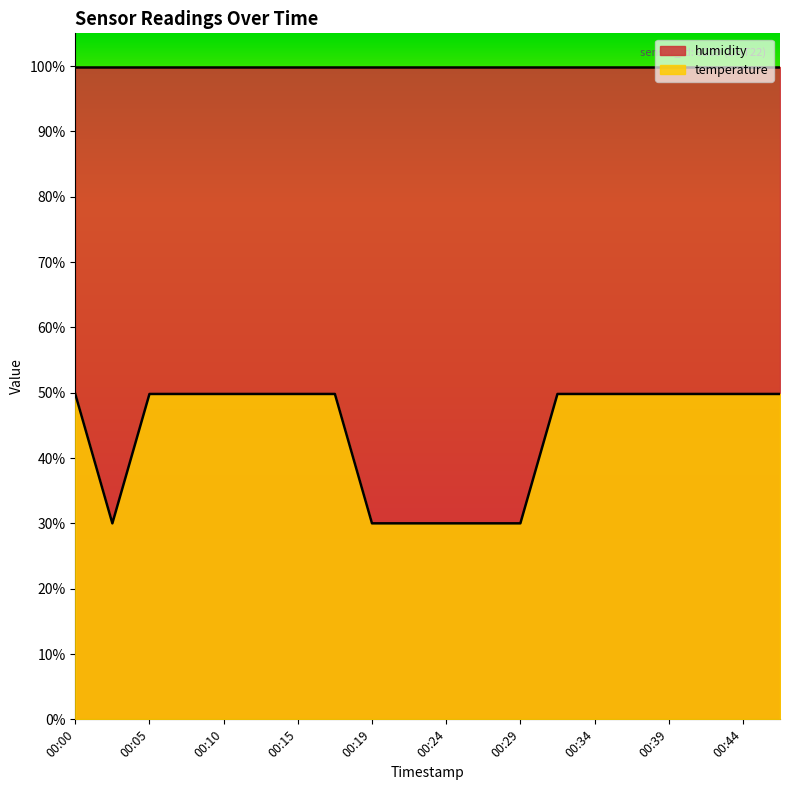

Reading right to left, list all the values displayed in this chart.

49.8	49.8	49.8	49.8	49.8	49.8	49.8	30.0	30.0	30.0	30.0	30.0	49.8	49.8	49.8	49.8	49.8	49.8	30.0	49.8